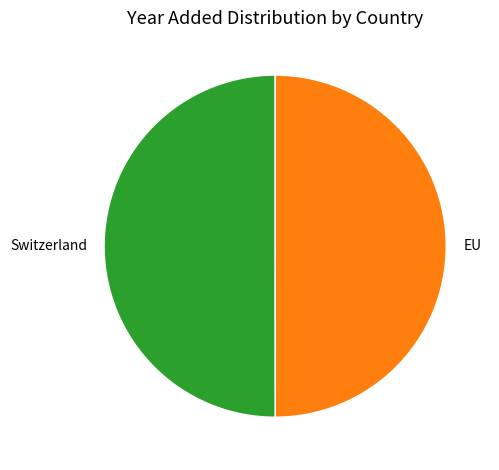

Do EU and Switzerland together represent more than half of the pie?

Yes